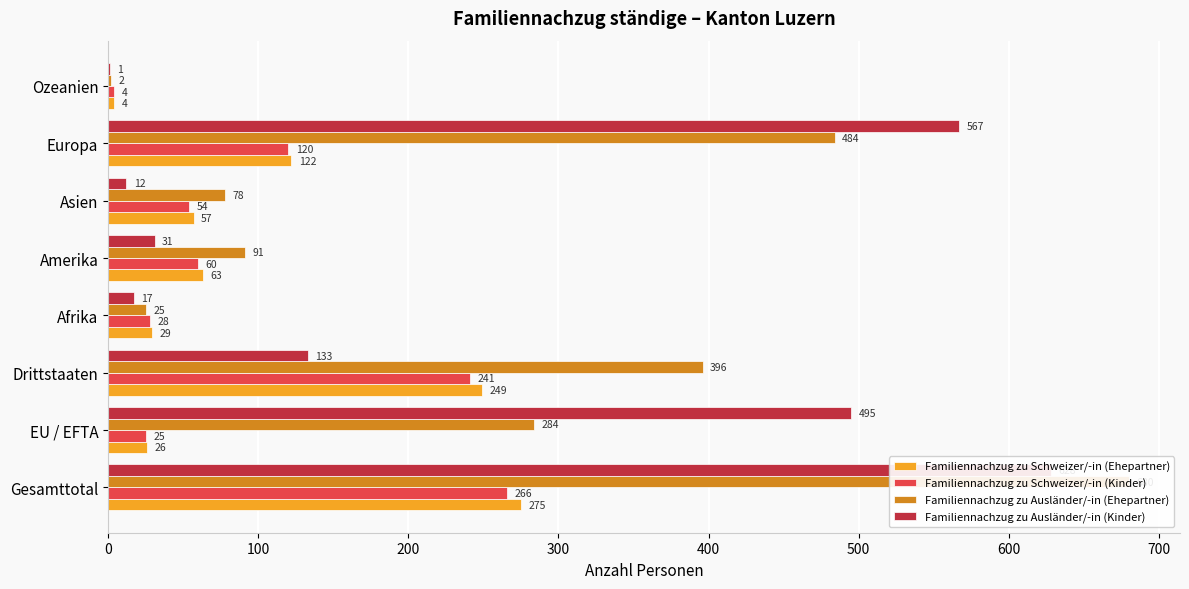

What is the average value of the Familiennachzug zu Ausländer/-in (Kinder) series?

236